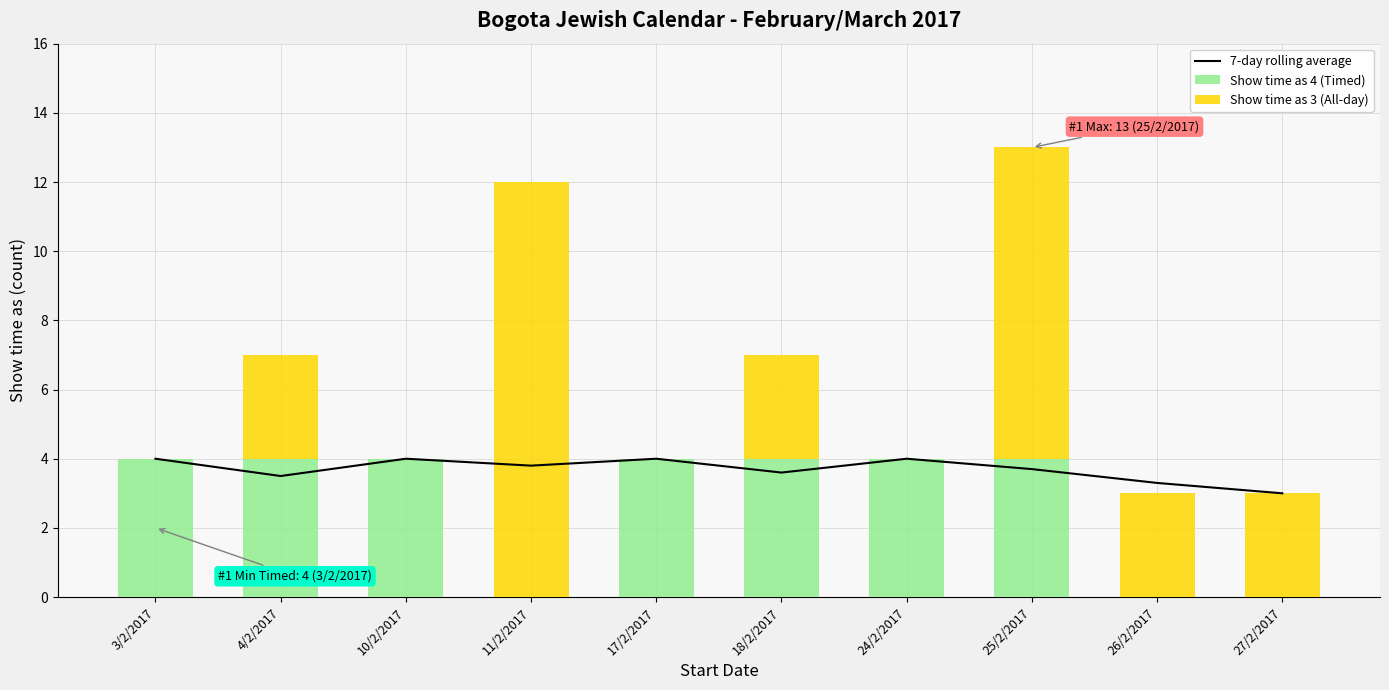

At how many categories does at least one series exceed 5?

2